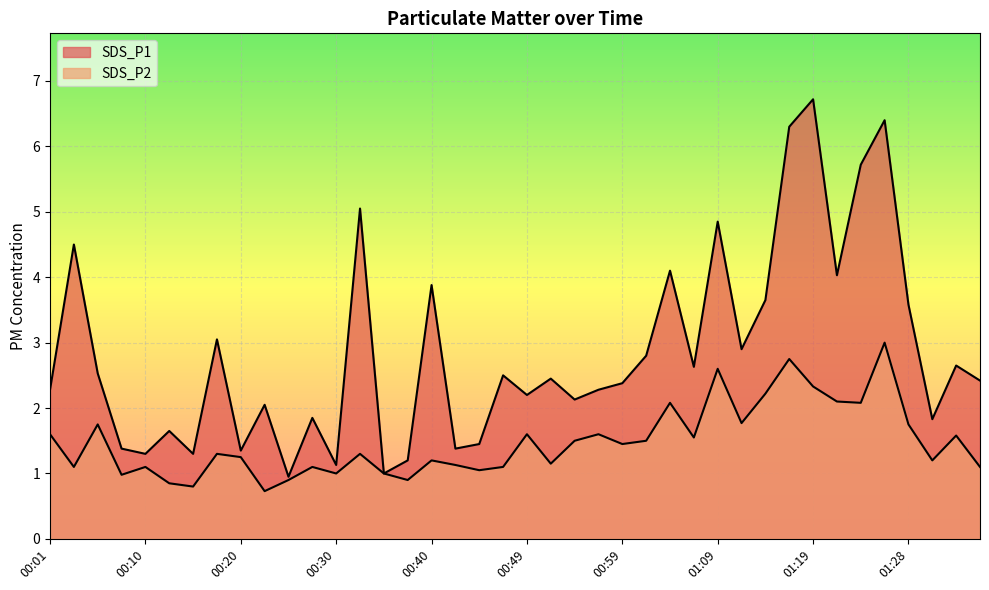

Which series has the widest spread of values?

SDS_P1